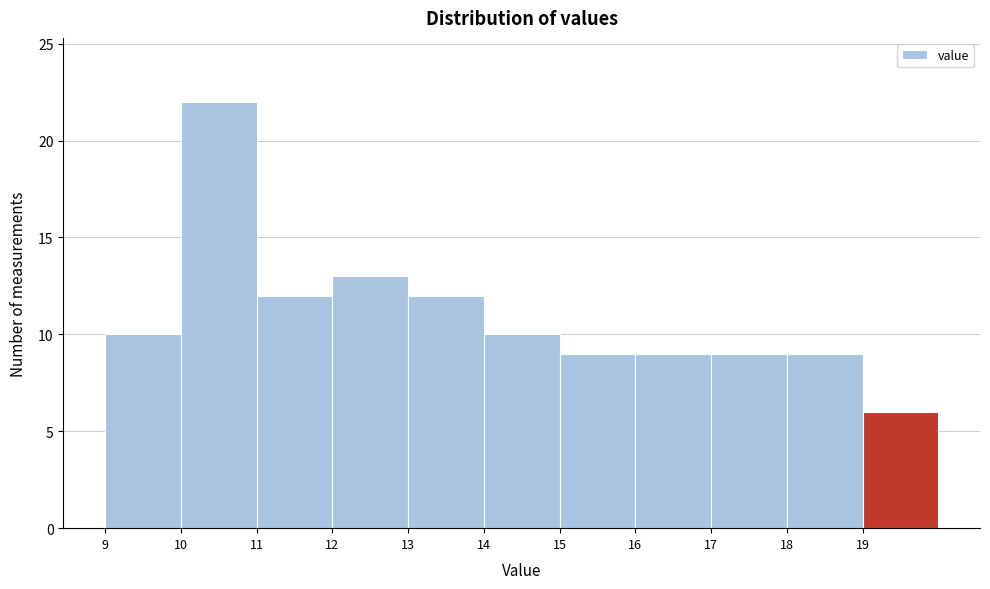

Reading left to right, transcribe this chart: for each bar, give the range it covers on the x-axis and its height. The values are not printed on the chart, so give them approximately, as read against the axis.

9 to 10: 10
10 to 11: 22
11 to 12: 12
12 to 13: 13
13 to 14: 12
14 to 15: 10
15 to 16: 9
16 to 17: 9
17 to 18: 9
18 to 19: 9
19 to 20: 6